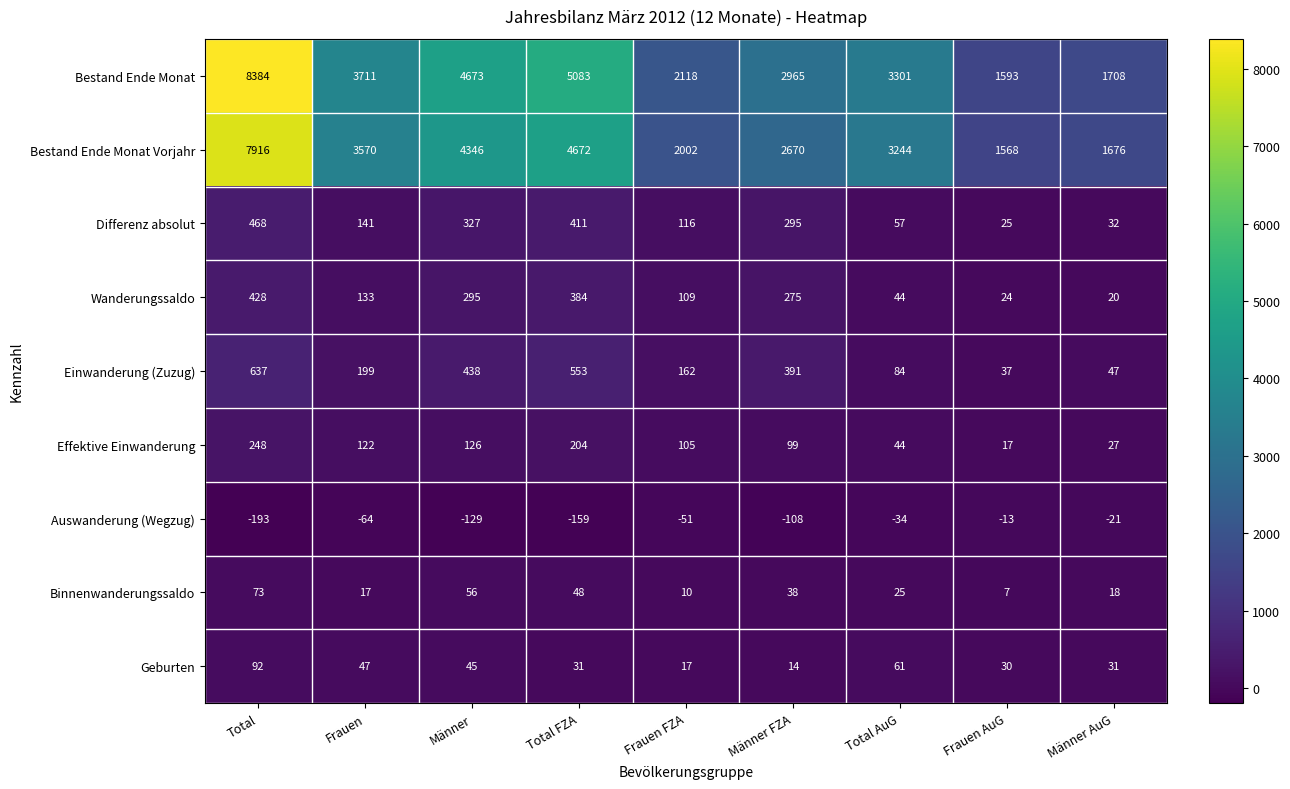

List the series in order of their peak value, highest first.

Bestand Ende Monat, Bestand Ende Monat Vorjahr, Einwanderung (Zuzug), Differenz absolut, Wanderungssaldo, Effektive Einwanderung, Geburten, Binnenwanderungssaldo, Auswanderung (Wegzug)